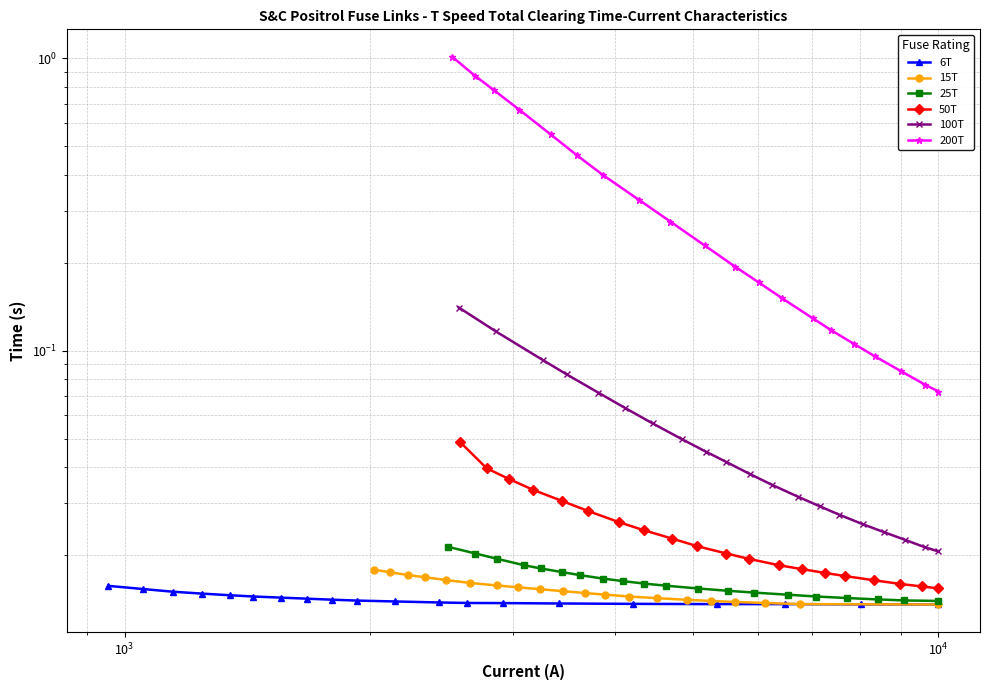

True or false: 6T and 15T cross at least once.

False